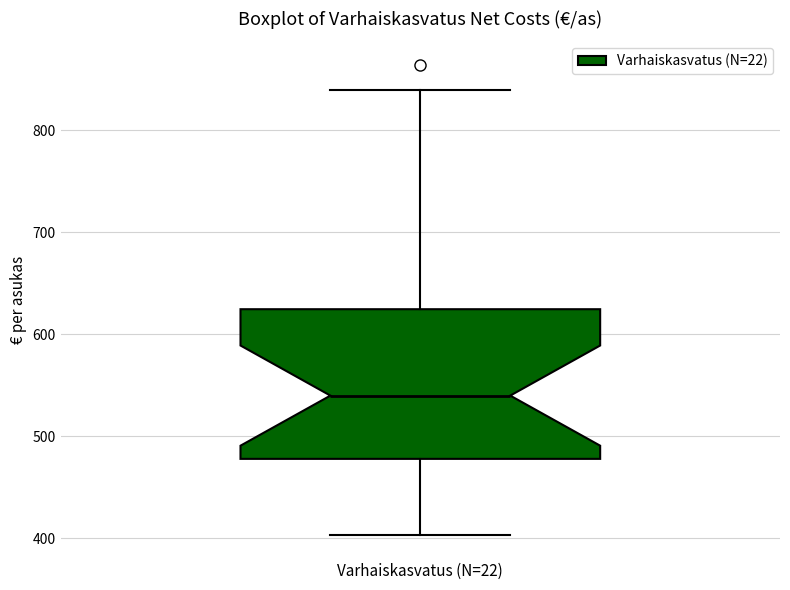

Read this box plot against the y-axis: the position of the median line, the range covered by the box, and the ends of both whiskers. The values are not printed on the chart, so give them approximately, as read against the axis.

median 540, box 480 to 620, whiskers 400 to 840